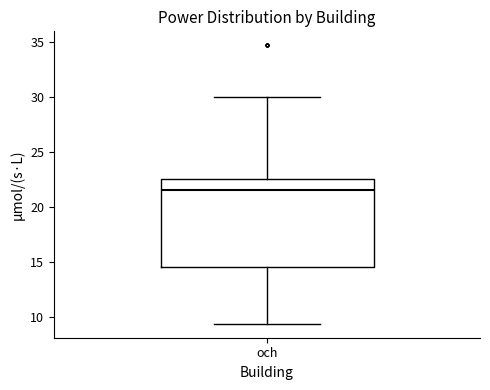

Transcribe this box plot: give where the median line is, the range the box spans, and where the two whiskers end, as read against the y-axis. The values are not printed on the chart, so give them approximately, as read against the axis.

median 21.5, box 14.5 to 22.5, whiskers 9.5 to 30.0